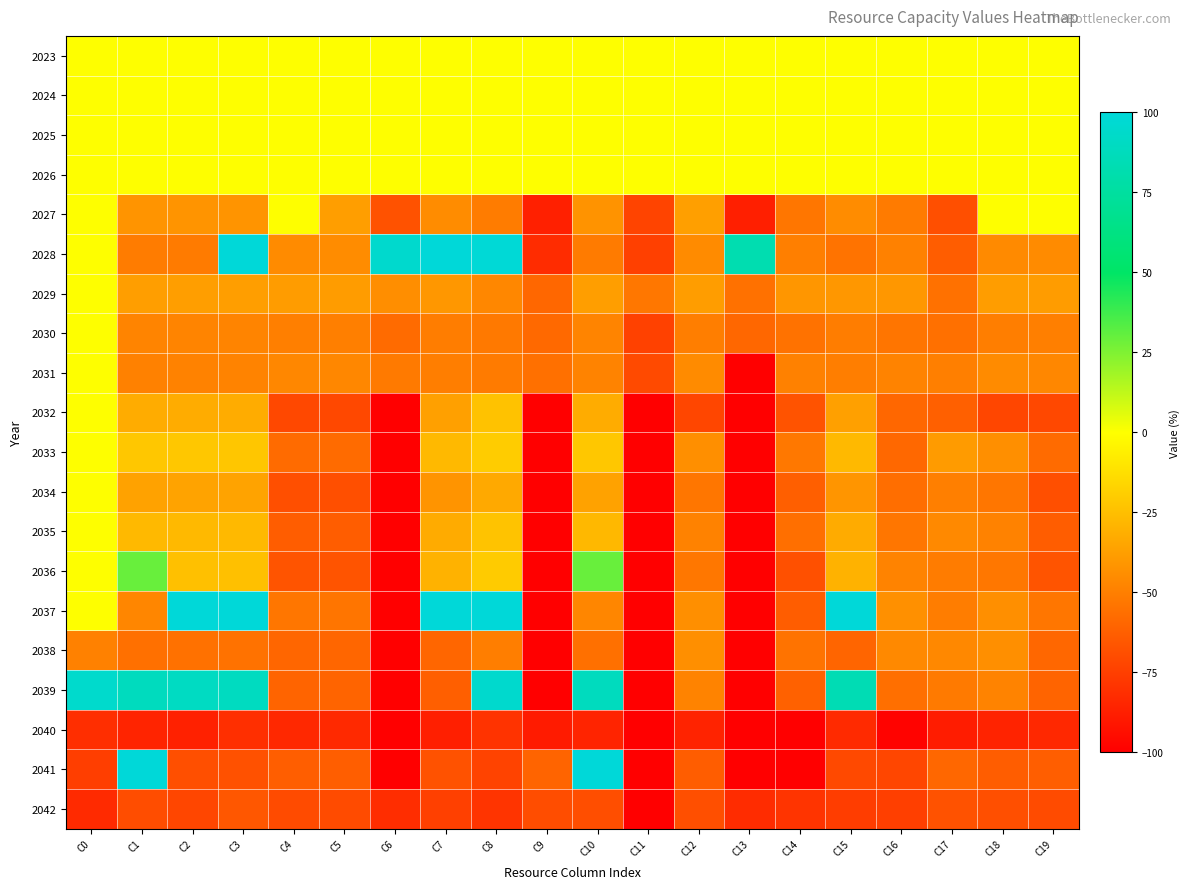

Reading left to right, extract all data points from this chart.

2023: C0=0.0	C1=0.0	C2=0.0	C3=0.0	C4=0.0	C5=0.0	C6=0.0	C7=0.0	C8=0.0	C9=0.0	C10=0.0	C11=0.0	C12=0.0	C13=0.0	C14=0.0	C15=0.0	C16=0.0	C17=0.0	C18=0.0	C19=0.0
2024: C0=0.0	C1=0.0	C2=0.0	C3=0.0	C4=0.0	C5=0.0	C6=0.0	C7=0.0	C8=0.0	C9=0.0	C10=0.0	C11=0.0	C12=0.0	C13=0.0	C14=0.0	C15=0.0	C16=0.0	C17=0.0	C18=0.0	C19=0.0
2025: C0=0.0	C1=0.0	C2=0.0	C3=0.0	C4=0.0	C5=0.0	C6=0.0	C7=0.0	C8=0.0	C9=0.0	C10=0.0	C11=0.0	C12=0.0	C13=0.0	C14=0.0	C15=0.0	C16=0.0	C17=0.0	C18=0.0	C19=0.0
2026: C0=0.0	C1=0.0	C2=0.0	C3=0.0	C4=0.0	C5=0.0	C6=0.0	C7=0.0	C8=0.0	C9=0.0	C10=0.0	C11=0.0	C12=0.0	C13=0.0	C14=0.0	C15=0.0	C16=0.0	C17=0.0	C18=0.0	C19=0.0
2027: C0=0.0	C1=-41.7	C2=-41.6	C3=-41.6	C4=0.0	C5=-37.8	C6=-67.3	C7=-44.7	C8=-50.8	C9=-86.8	C10=-42.0	C11=-72.8	C12=-37.1	C13=-87.5	C14=-53.5	C15=-44.7	C16=-51.3	C17=-68.6	C18=0.0	C19=0.0
2028: C0=0.0	C1=-51.1	C2=-51.3	C3=100.0	C4=-45.2	C5=-44.8	C6=95.2	C7=100.0	C8=98.6	C9=-82.1	C10=-51.2	C11=-74.4	C12=-45.1	C13=82.4	C14=-49.7	C15=-54.6	C16=-48.8	C17=-63.0	C18=-45.5	C19=-45.2
2029: C0=0.0	C1=-37.8	C2=-37.6	C3=-37.7	C4=-38.3	C5=-38.3	C6=-44.0	C7=-40.5	C8=-46.6	C9=-59.0	C10=-37.7	C11=-53.0	C12=-38.3	C13=-55.2	C14=-41.0	C15=-40.5	C16=-40.3	C17=-55.1	C18=-38.3	C19=-38.3
2030: C0=0.0	C1=-48.0	C2=-48.0	C3=-48.0	C4=-49.6	C5=-49.6	C6=-57.6	C7=-50.8	C8=-52.2	C9=-58.5	C10=-48.0	C11=-73.9	C12=-50.4	C13=-59.2	C14=-55.0	C15=-50.8	C16=-53.5	C17=-55.8	C18=-50.4	C19=-49.6
2031: C0=0.0	C1=-49.2	C2=-48.7	C3=-48.3	C4=-46.6	C5=-46.6	C6=-51.8	C7=-50.1	C8=-51.3	C9=-55.6	C10=-48.3	C11=-70.4	C12=-45.1	C13=-100.0	C14=-49.1	C15=-50.1	C16=-48.1	C17=-49.9	C18=-45.0	C19=-46.6
2032: C0=0.0	C1=-32.2	C2=-32.1	C3=-32.1	C4=-71.3	C5=-71.3	C6=-100.0	C7=-37.1	C8=-23.6	C9=-100.0	C10=-32.1	C11=-100.0	C12=-72.1	C13=-100.0	C14=-67.1	C15=-37.0	C16=-59.1	C17=-61.9	C18=-72.1	C19=-71.3
2033: C0=0.0	C1=-21.7	C2=-21.8	C3=-21.9	C4=-57.6	C5=-57.7	C6=-100.0	C7=-27.1	C8=-19.9	C9=-100.0	C10=-21.8	C11=-100.0	C12=-43.4	C13=-100.0	C14=-52.4	C15=-27.1	C16=-58.9	C17=-39.0	C18=-43.4	C19=-57.6
2034: C0=0.0	C1=-36.0	C2=-35.8	C3=-35.8	C4=-68.6	C5=-68.7	C6=-100.0	C7=-41.6	C8=-33.5	C9=-100.0	C10=-36.0	C11=-100.0	C12=-53.4	C13=-100.0	C14=-62.4	C15=-41.1	C16=-56.3	C17=-49.9	C18=-53.4	C19=-68.7
2035: C0=0.0	C1=-27.3	C2=-27.1	C3=-27.0	C4=-63.2	C5=-63.2	C6=-100.0	C7=-32.6	C8=-23.1	C9=-100.0	C10=-27.4	C11=-100.0	C12=-48.6	C13=-100.0	C14=-56.0	C15=-32.6	C16=-53.1	C17=-45.9	C18=-48.5	C19=-63.2
2036: C0=0.0	C1=29.4	C2=-24.5	C3=-24.4	C4=-66.7	C5=-66.6	C6=-100.0	C7=-30.1	C8=-20.1	C9=-100.0	C10=29.4	C11=-100.0	C12=-53.0	C13=-100.0	C14=-68.0	C15=-30.0	C16=-48.3	C17=-51.0	C18=-53.0	C19=-66.7
2037: C0=0.0	C1=-47.0	C2=100.0	C3=100.0	C4=-53.4	C5=-53.9	C6=-100.0	C7=100.0	C8=100.0	C9=-100.0	C10=-47.0	C11=-100.0	C12=-43.7	C13=-100.0	C14=-63.2	C15=100.0	C16=-43.2	C17=-50.8	C18=-43.7	C19=-53.3
2038: C0=-49.1	C1=-55.7	C2=-55.5	C3=-54.7	C4=-59.5	C5=-59.6	C6=-100.0	C7=-59.6	C8=-50.1	C9=-100.0	C10=-55.6	C11=-100.0	C12=-43.6	C13=-100.0	C14=-54.5	C15=-59.9	C16=-45.9	C17=-46.1	C18=-43.6	C19=-59.2
2039: C0=94.3	C1=88.4	C2=90.1	C3=89.2	C4=-60.3	C5=-60.3	C6=-100.0	C7=-62.5	C8=95.0	C9=-100.0	C10=88.3	C11=-100.0	C12=-48.2	C13=-100.0	C14=-61.4	C15=84.2	C16=-56.0	C17=-51.6	C18=-48.2	C19=-60.3
2040: C0=-81.5	C1=-85.5	C2=-86.7	C3=-80.9	C4=-83.7	C5=-83.6	C6=-100.0	C7=-87.2	C8=-79.3	C9=-89.0	C10=-85.5	C11=-100.0	C12=-85.9	C13=-100.0	C14=-100.0	C15=-83.0	C16=-98.1	C17=-88.5	C18=-85.9	C19=-83.7
2041: C0=-75.3	C1=100.0	C2=-68.7	C3=-67.6	C4=-62.7	C5=-62.7	C6=-100.0	C7=-67.3	C8=-73.2	C9=-60.3	C10=100.0	C11=-100.0	C12=-63.2	C13=-100.0	C14=-100.0	C15=-71.1	C16=-71.9	C17=-59.2	C18=-63.2	C19=-62.7
2042: C0=-83.1	C1=-69.2	C2=-72.2	C3=-65.5	C4=-70.3	C5=-70.3	C6=-82.0	C7=-74.2	C8=-78.9	C9=-69.3	C10=-69.1	C11=-100.0	C12=-68.5	C13=-82.3	C14=-79.0	C15=-75.4	C16=-75.0	C17=-67.2	C18=-68.5	C19=-70.1